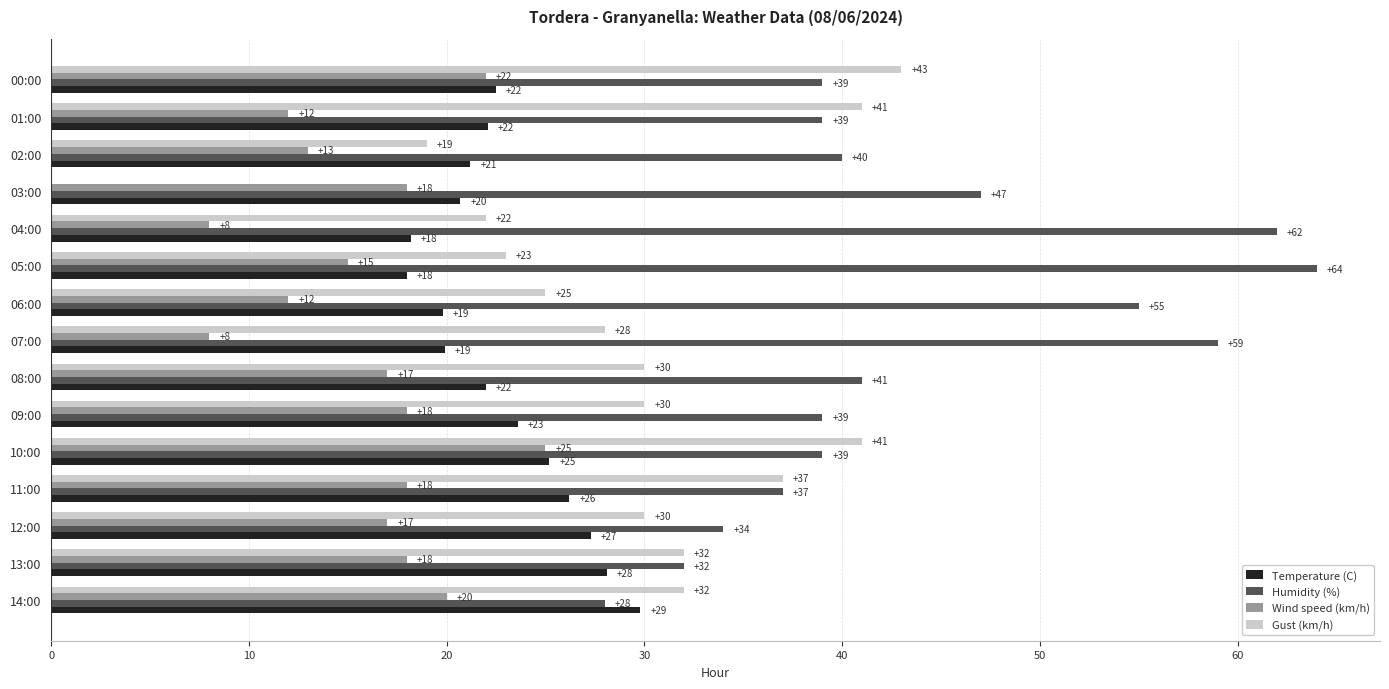

At which label is Temperature (C) closest to 23?

00:00